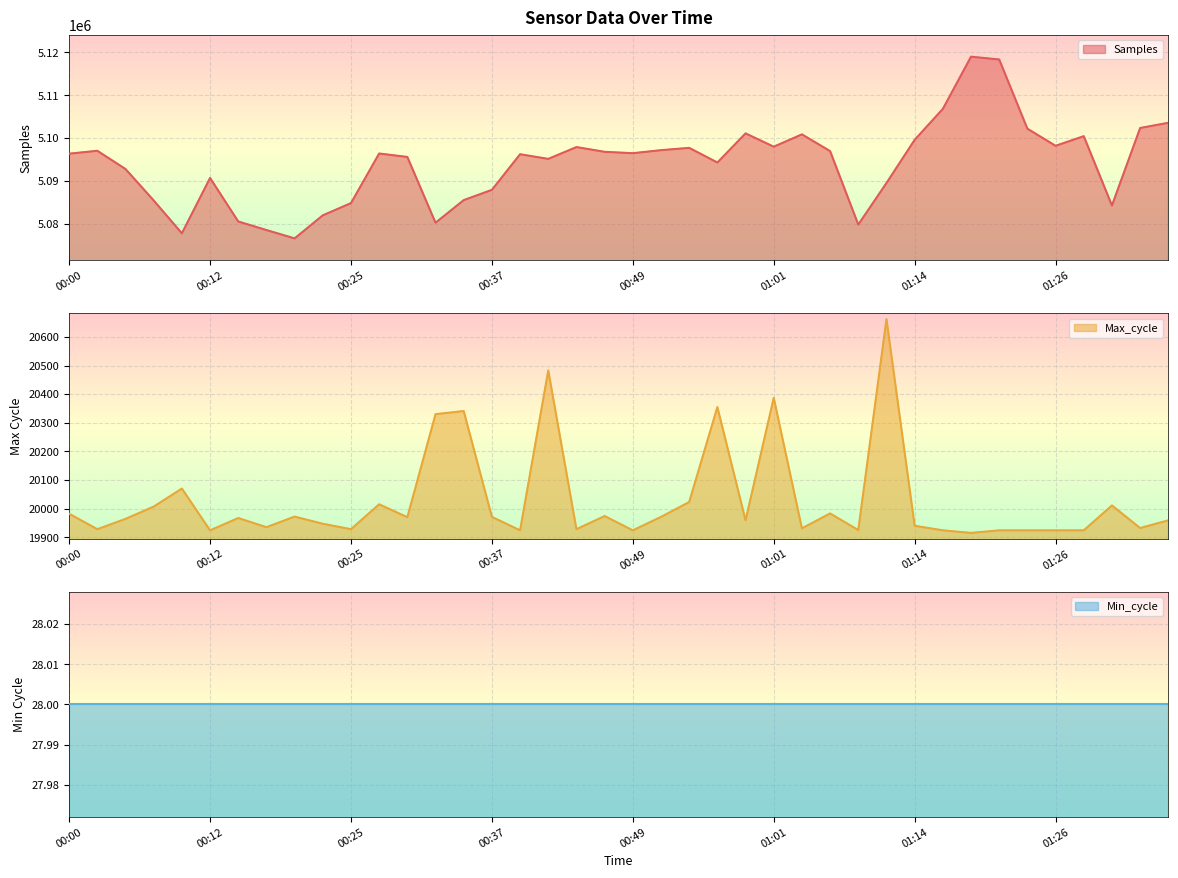

True or false: Samples has a value of 1170992 at 01:24.

False